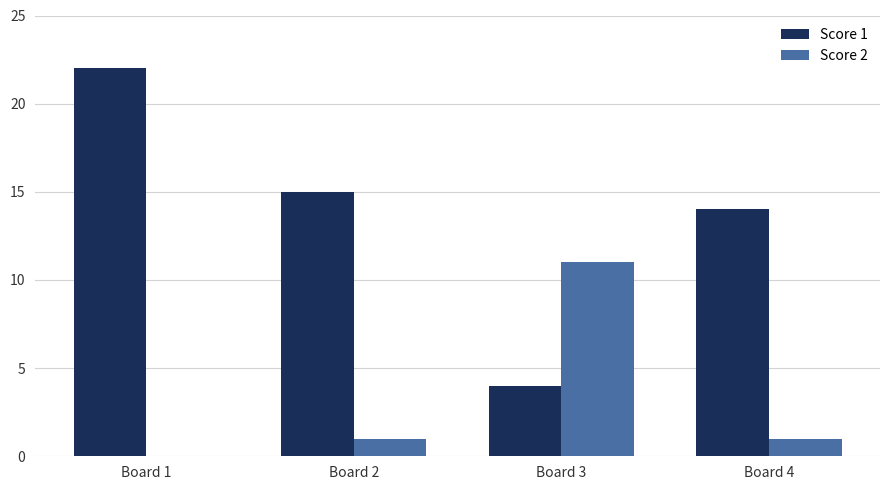

The value of Score 1 at Board 1 is 5. True or false?

False